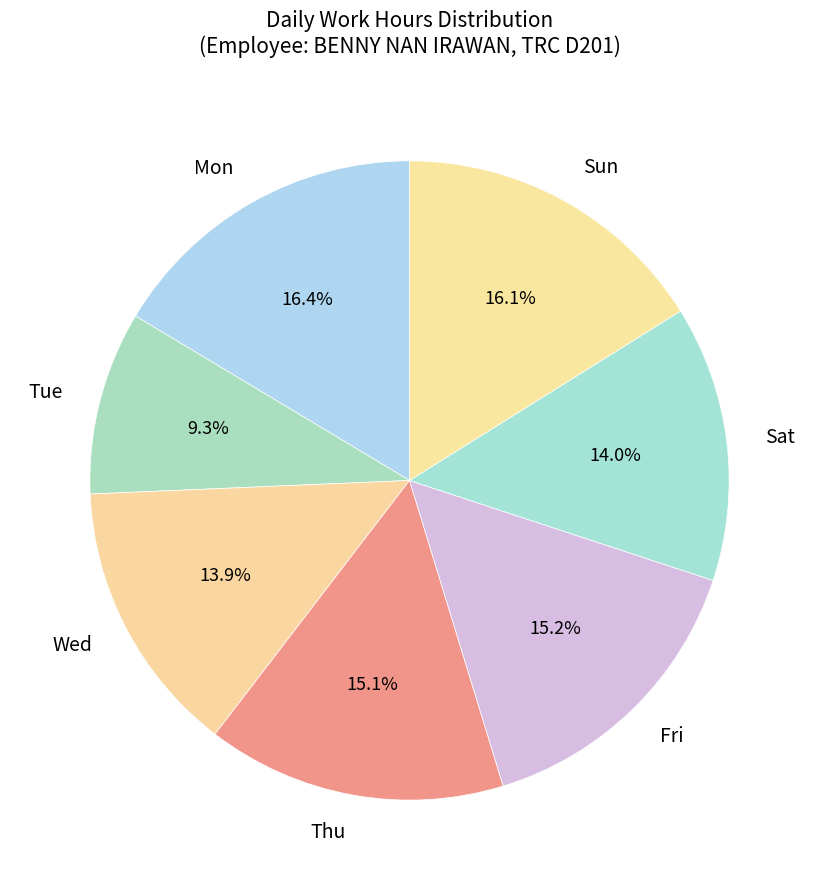

Which slice is the smallest?

Tue